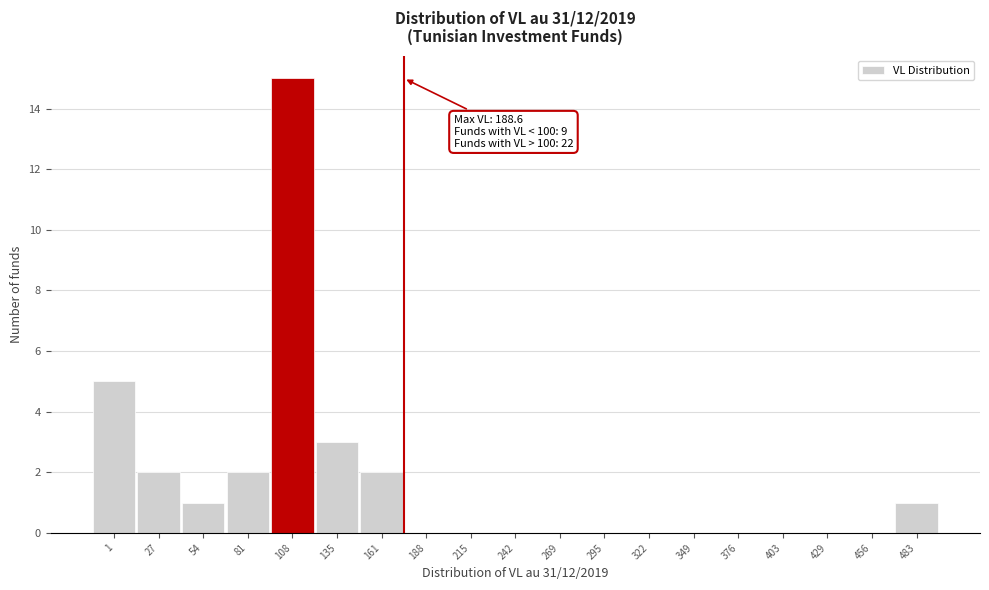

Reading right to left, list all the values displayed in this chart.

483=1	456=0	429=0	403=0	376=0	349=0	322=0	295=0	269=0	242=0	215=0	188=0	161=2	135=3	108=15	81=2	54=1	27=2	1=5